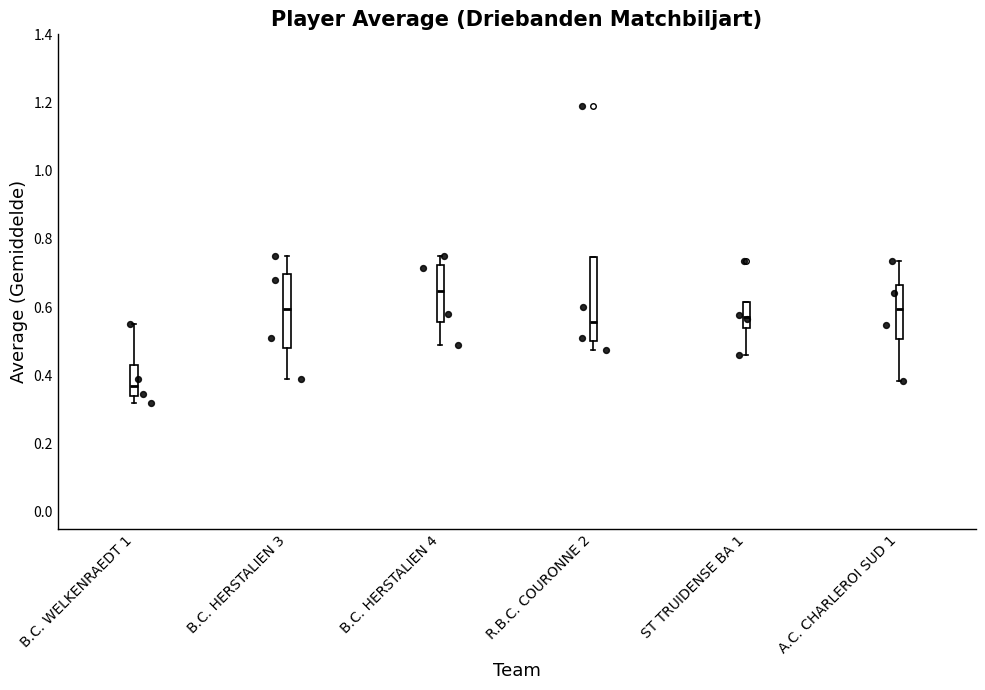

Which box has the highest median line?

B.C. HERSTALIEN 4